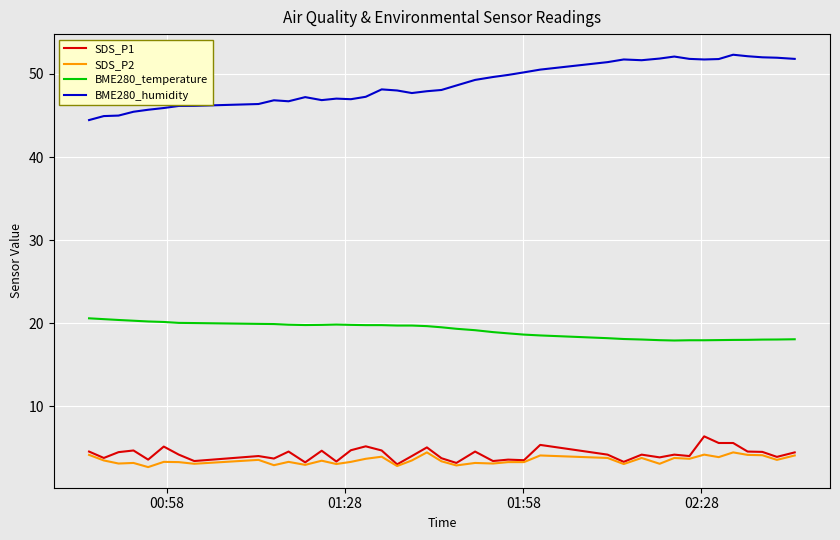

True or false: BME280_humidity and BME280_temperature cross at least once.

False